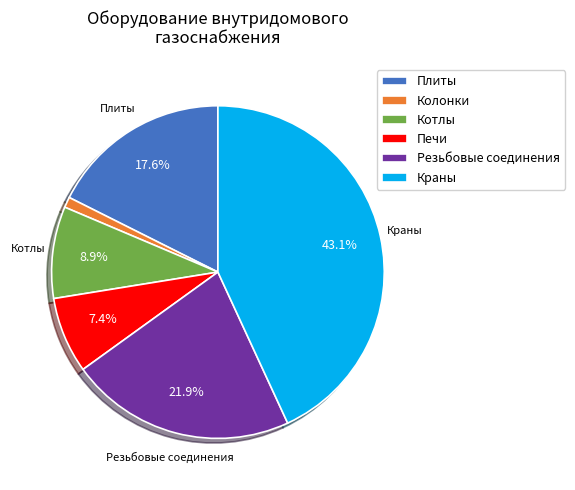

Is Резьбовые соединения the majority of the pie?

No